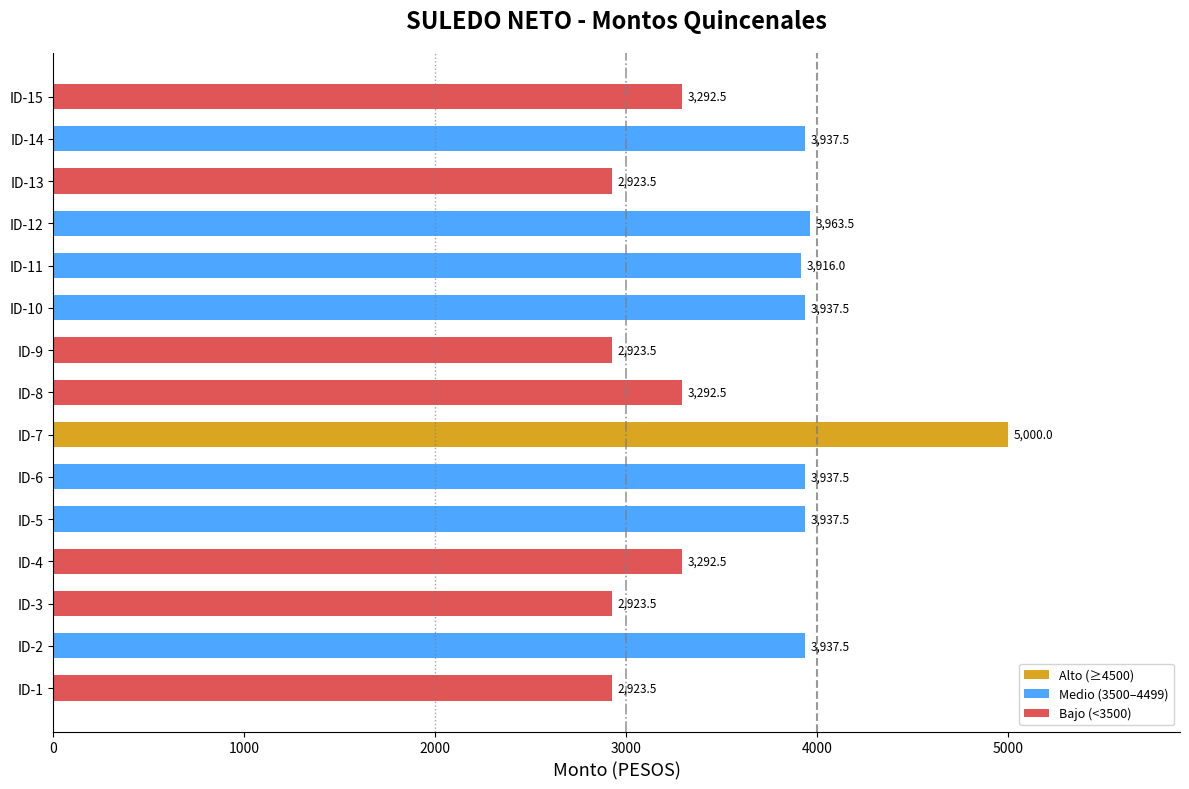

How many distinct data groups are displayed?

1